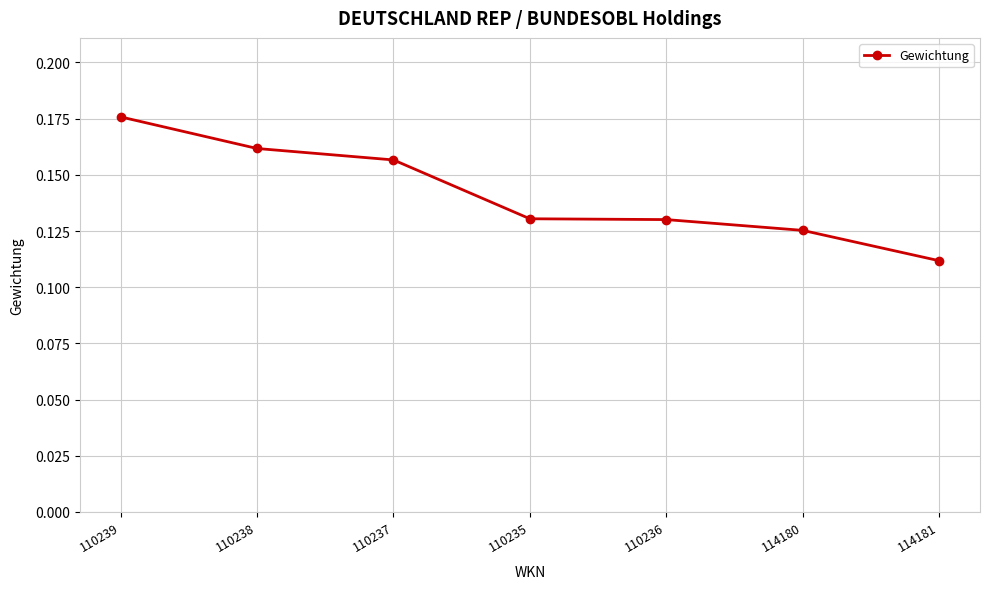

The value at 114181 is 0.2. True or false?

False